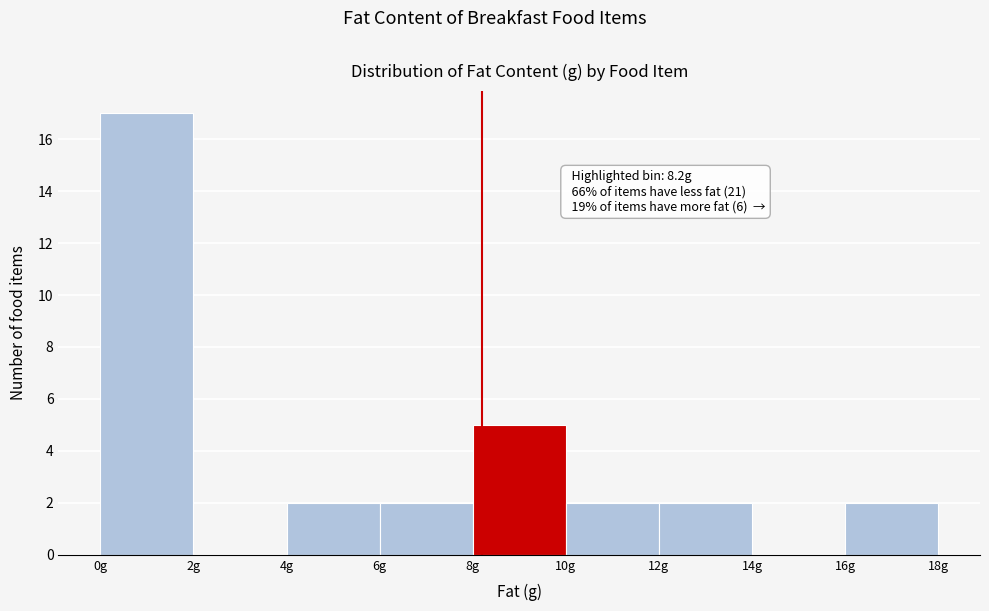

Over which range of the x-axis is the bar tallest?

0 to 2